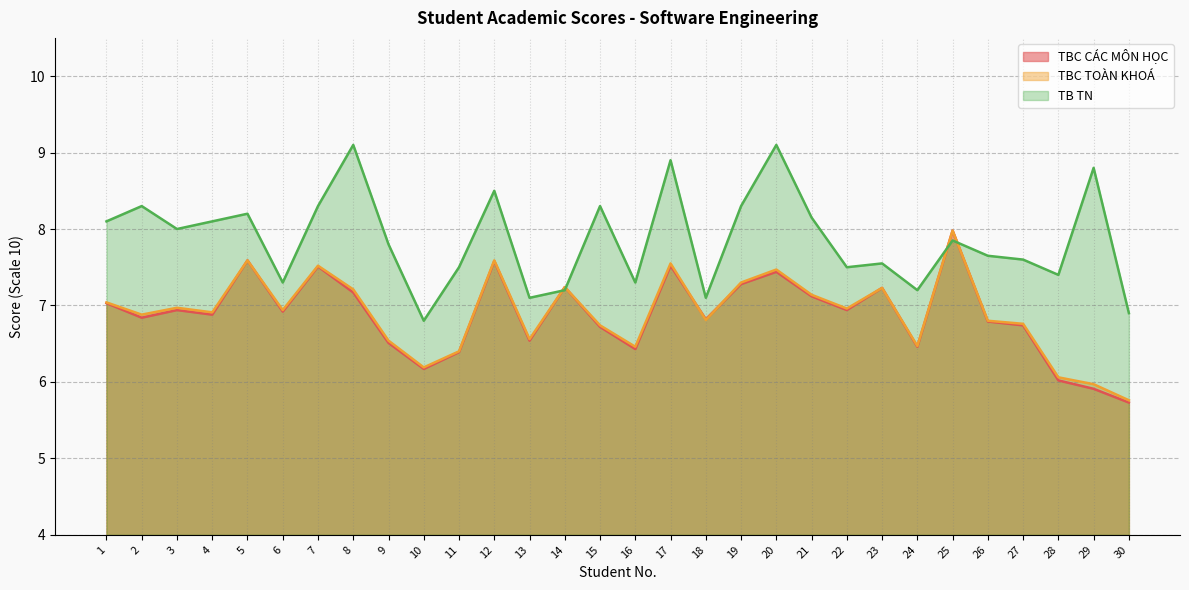

Between which two adjacent categories do TB TN and TBC CÁC MÔN HỌC first intersect?

13 and 14